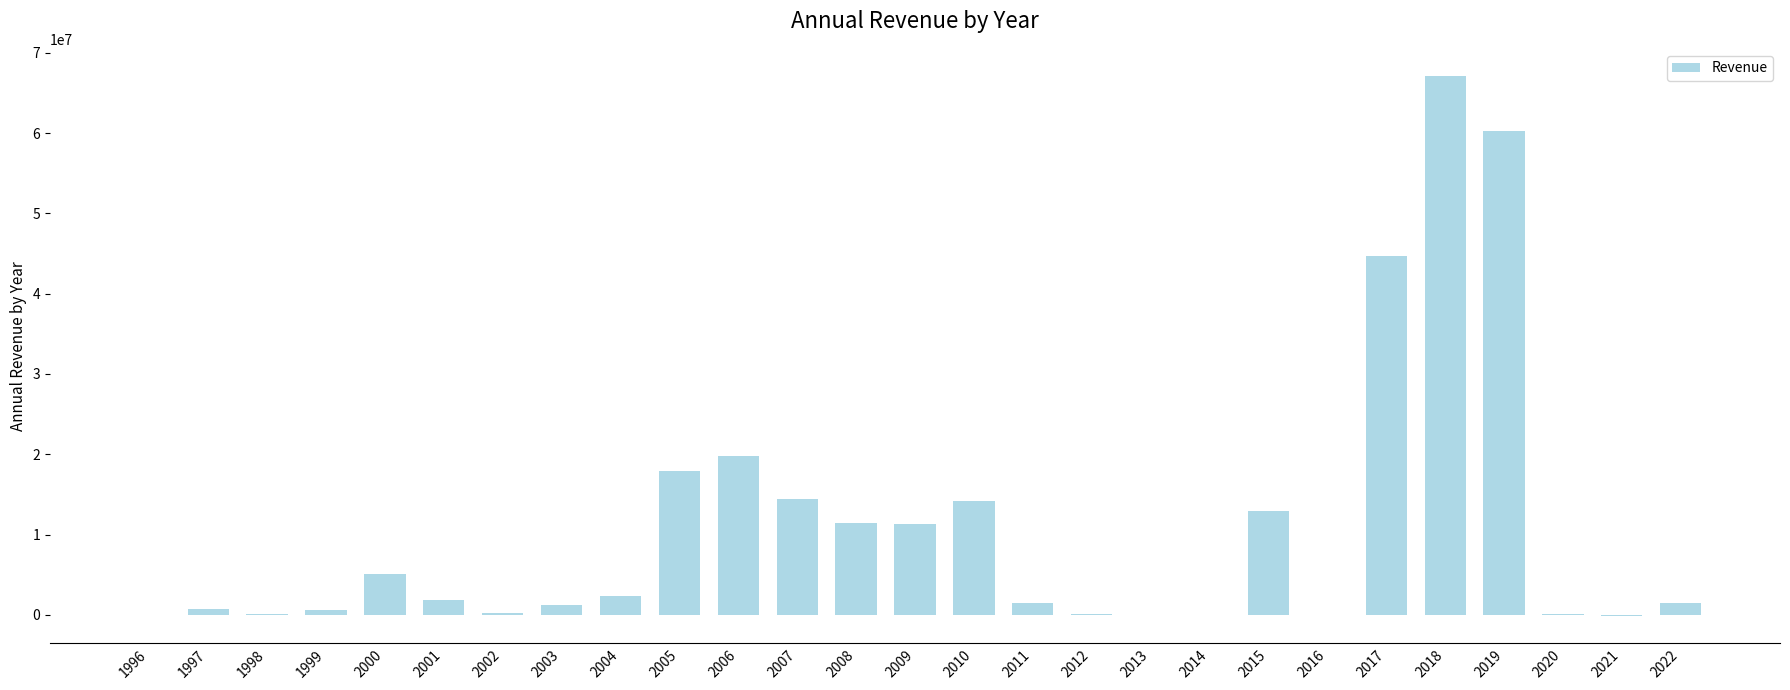

What is the sum of all values?

289387216